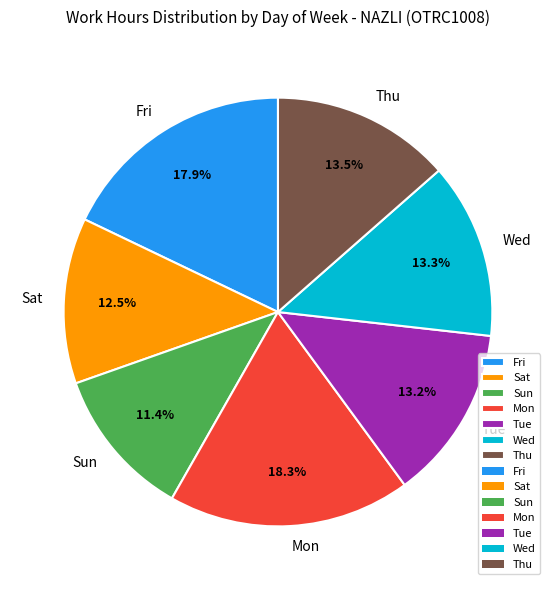

Does any single category account for the majority?

No